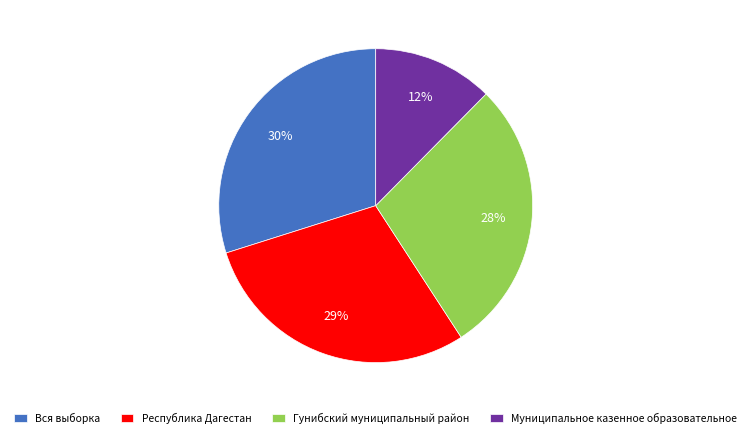

To the nearest percent, what portion does Вся выборка represent?

30%